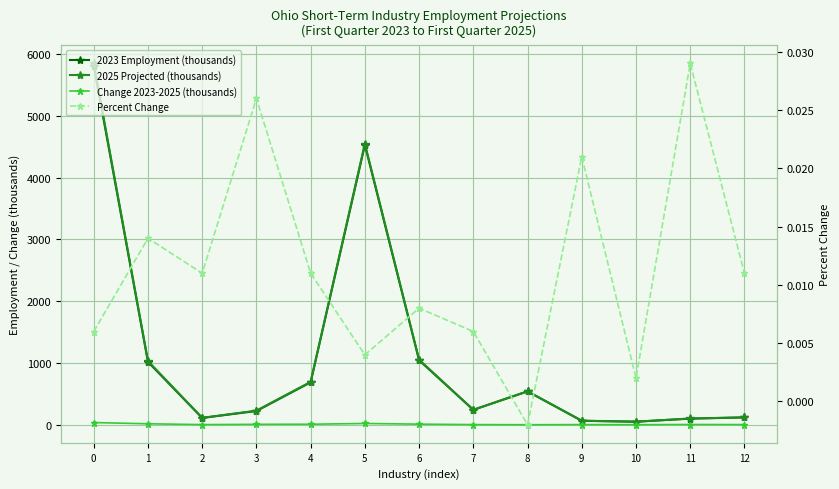

Which series has the largest range (max minus min)?

2025 Projected (thousands)